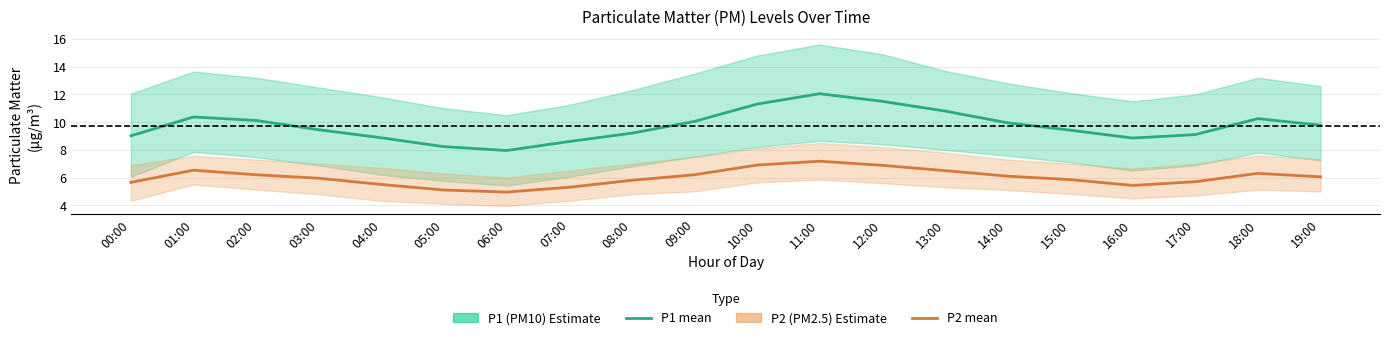

What is the difference between the second highest and minimum values in the P1 (PM10) mean series?

3.5